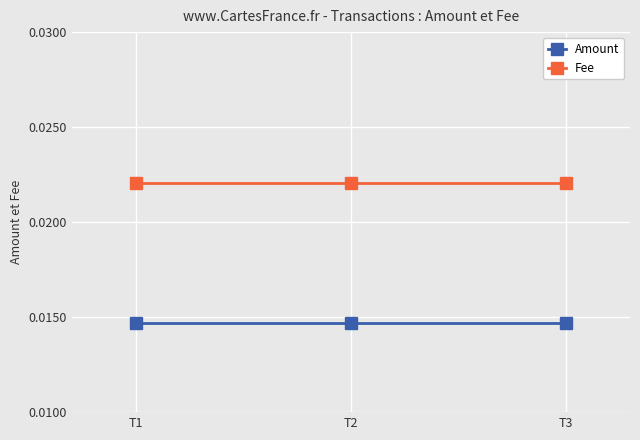

At how many categories does at least one series exceed 0?

3